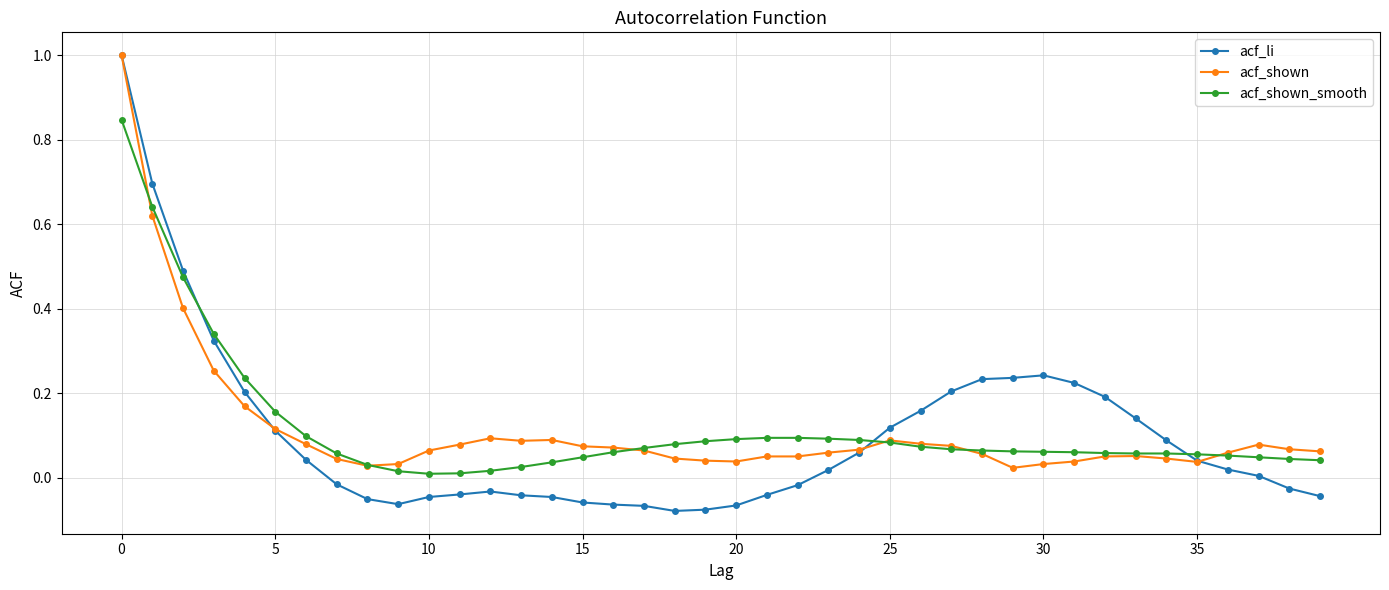

What is the maximum value shown in the chart?

1.0